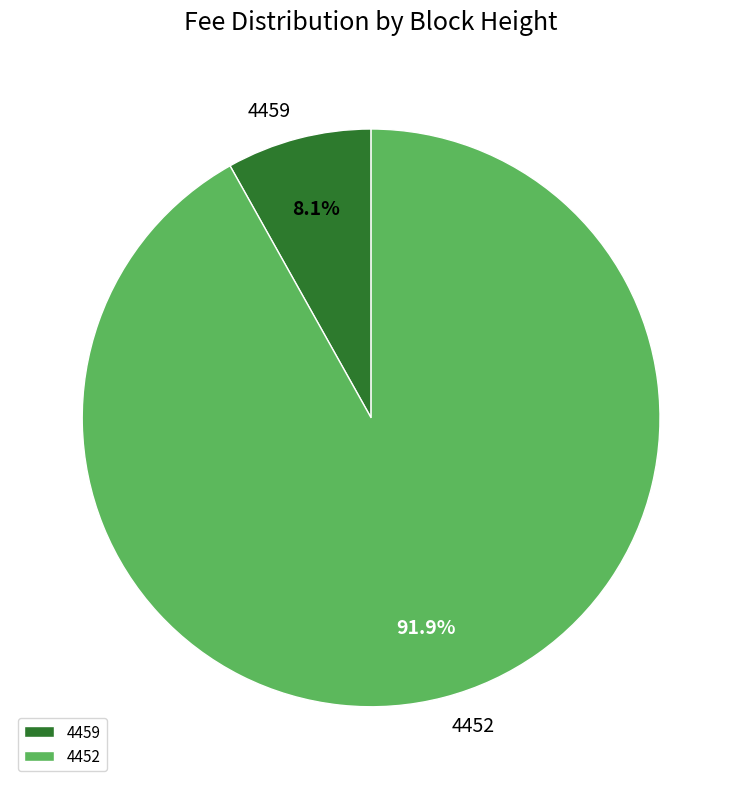

Combined, do 4459 and 4452 account for over 50%?

Yes